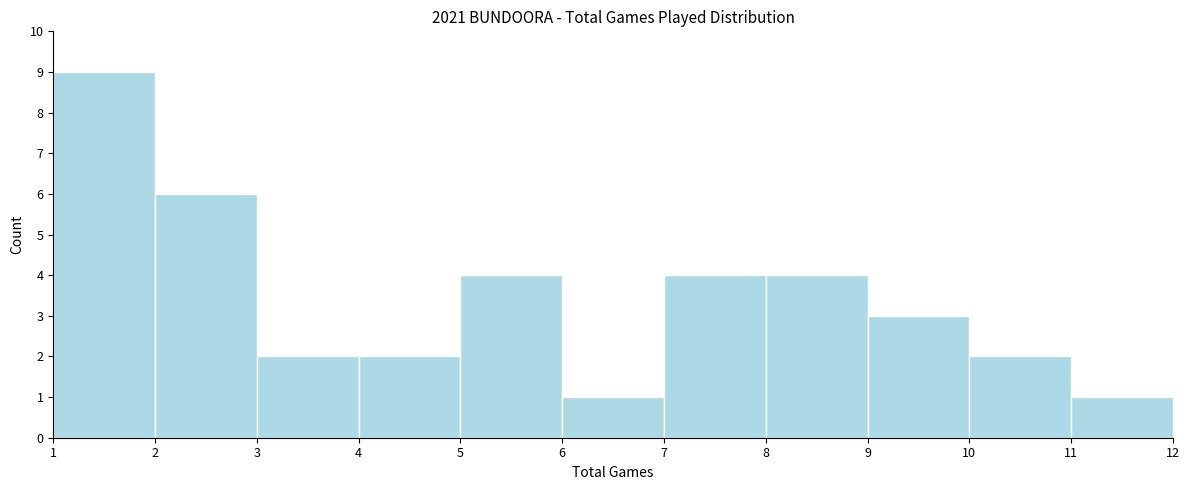

Which range on the x-axis has the tallest bar?

1 to 2